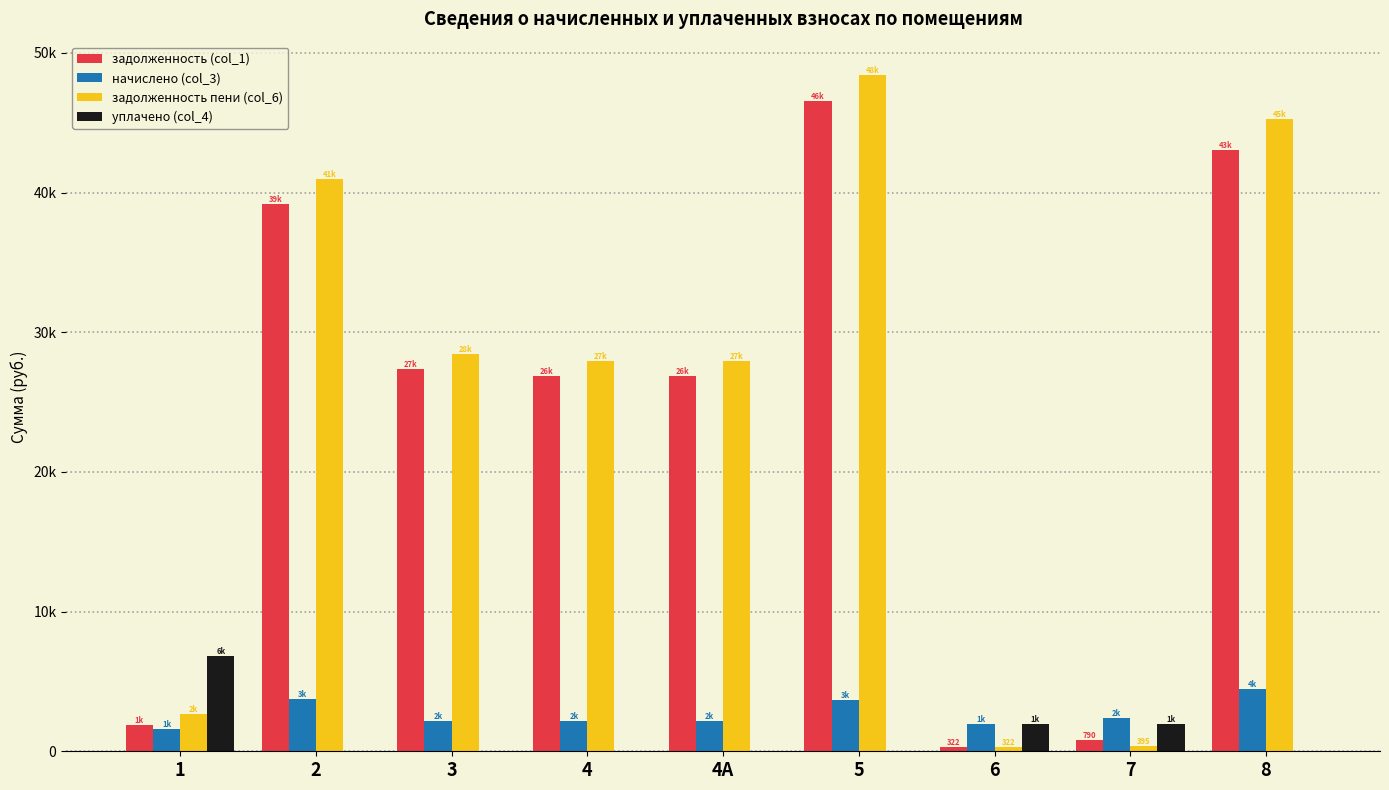

What position from the right is 5?

4